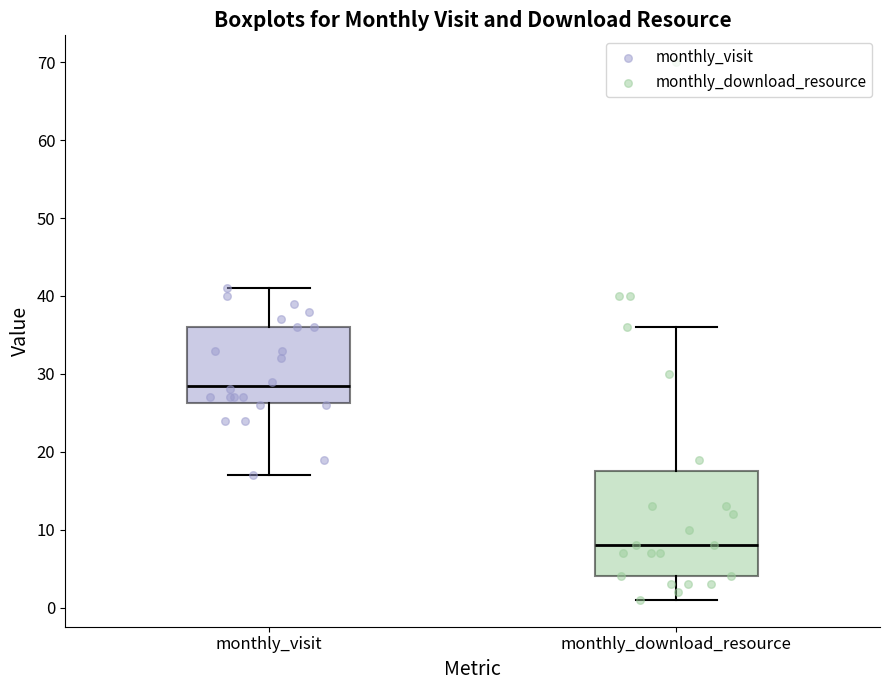

Which box has the highest median line?

monthly_visit